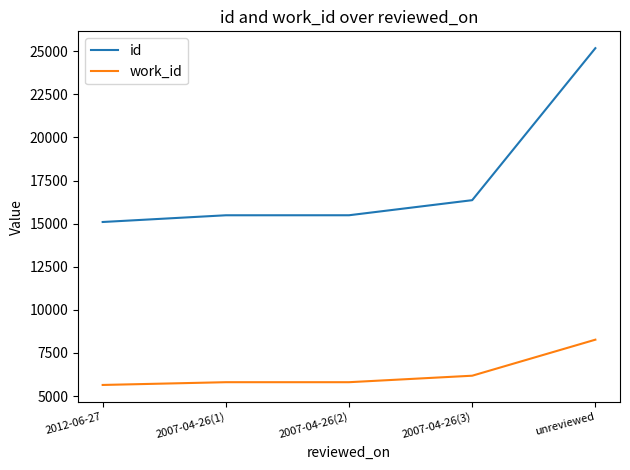

What is the sum of all work_id values?

31716